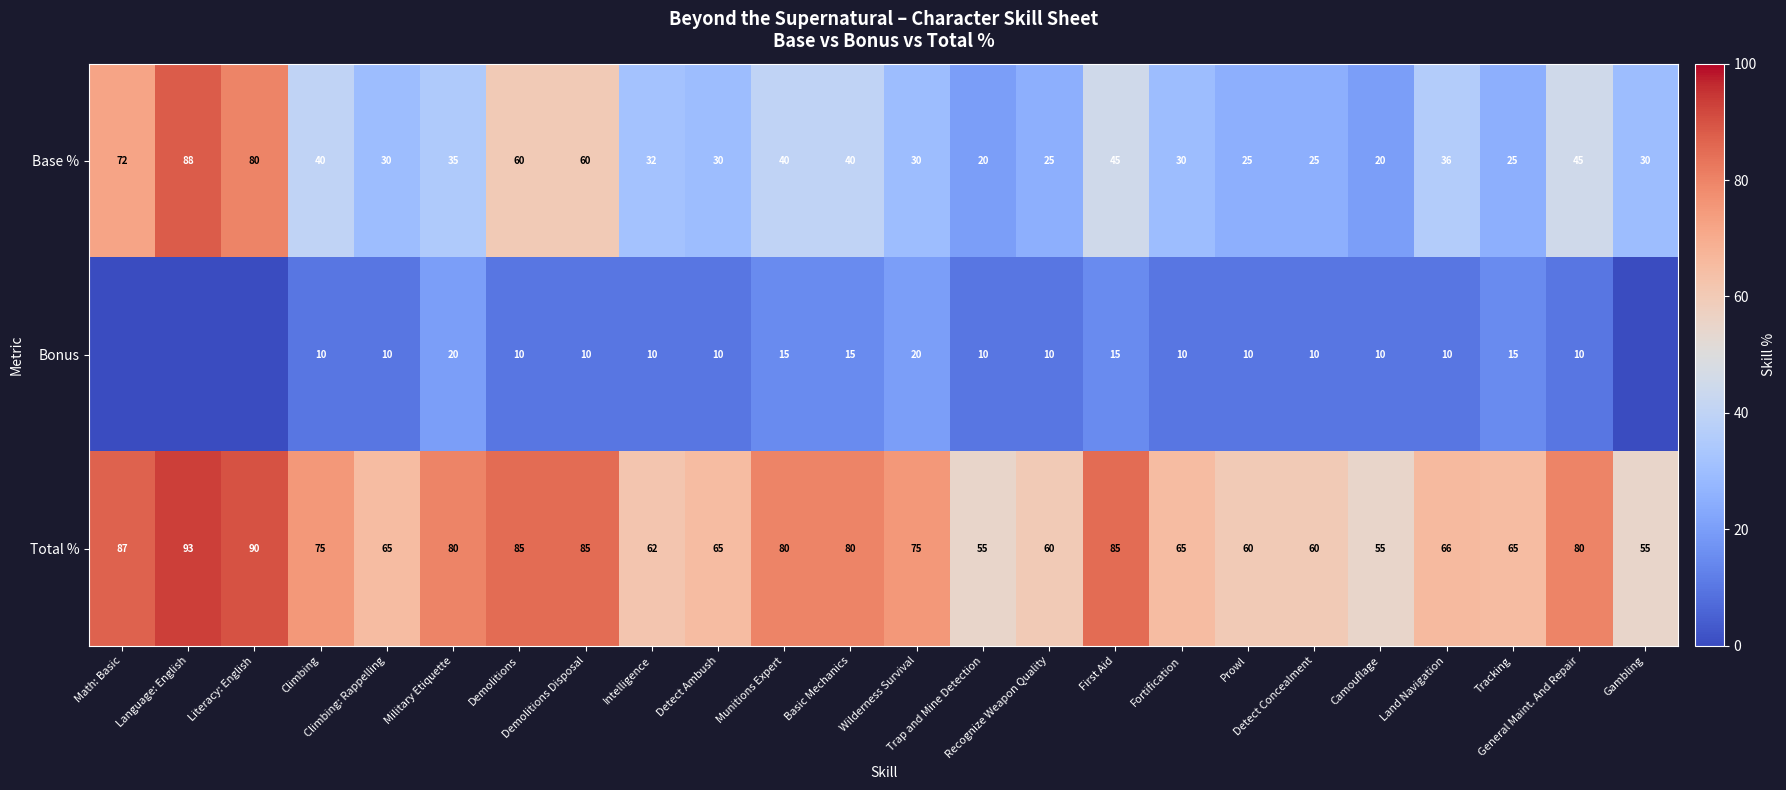

What is the sum of all Base % values?

963